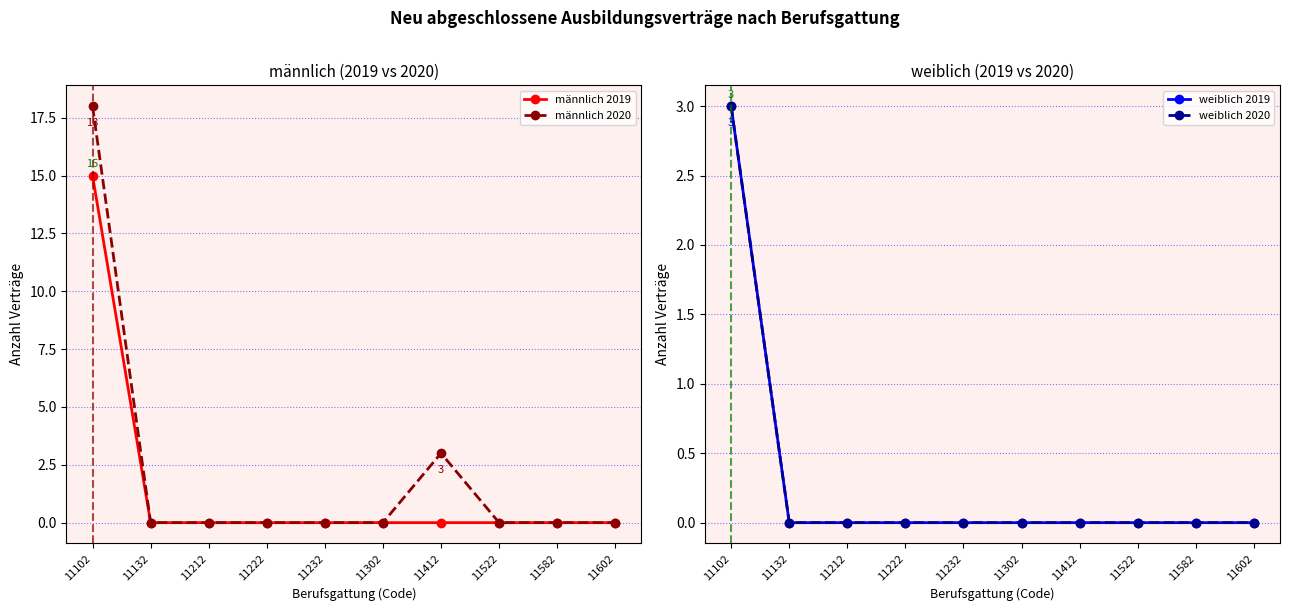

What is the sum of all männlich 2019 values?

15